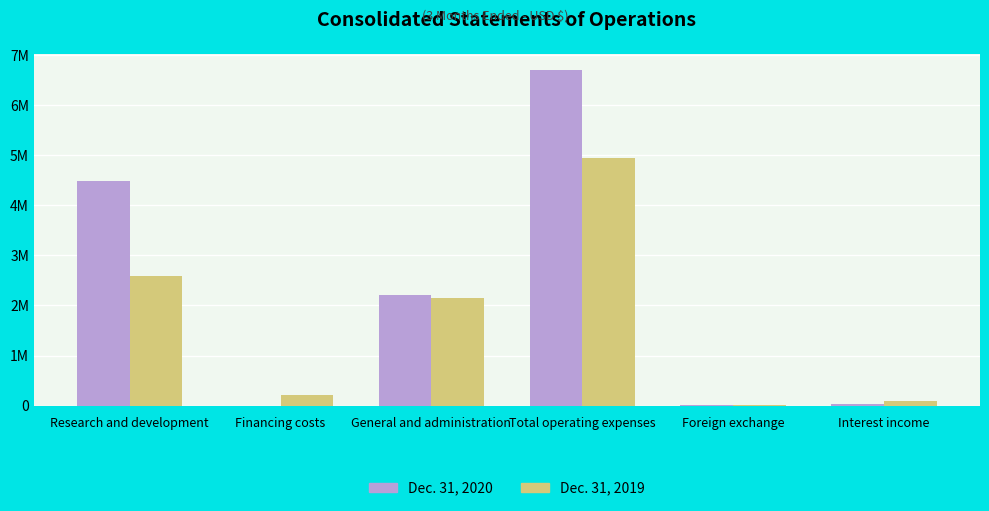

What is the label of the 4th bar from the right?

General and administration